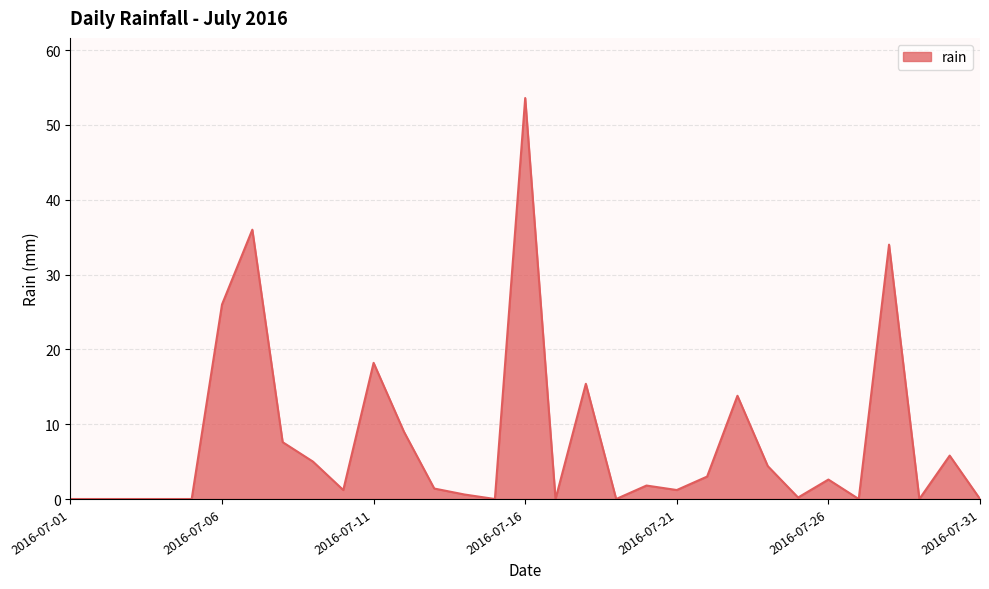

What is the maximum value shown in the chart?

53.6